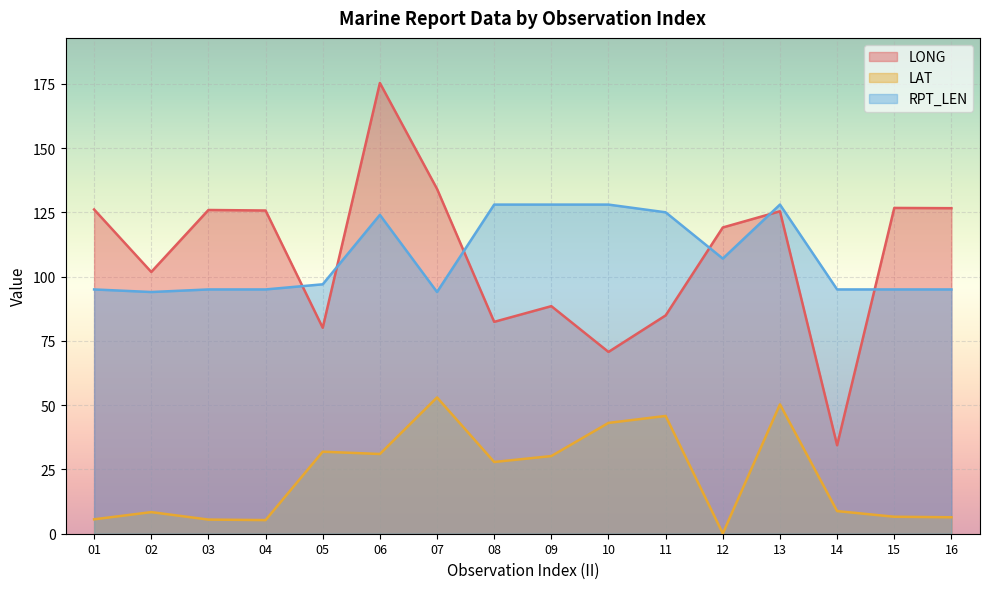

Does the chart display data point markers on the line(s)?

No